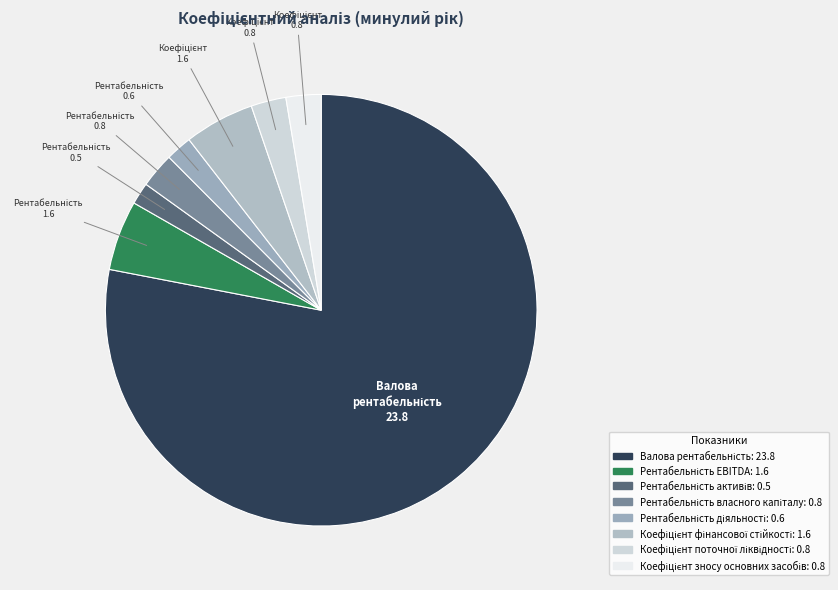

Is the sum of Коефіцієнт поточної ліквідності and Рентабельність діяльності greater than half?

No